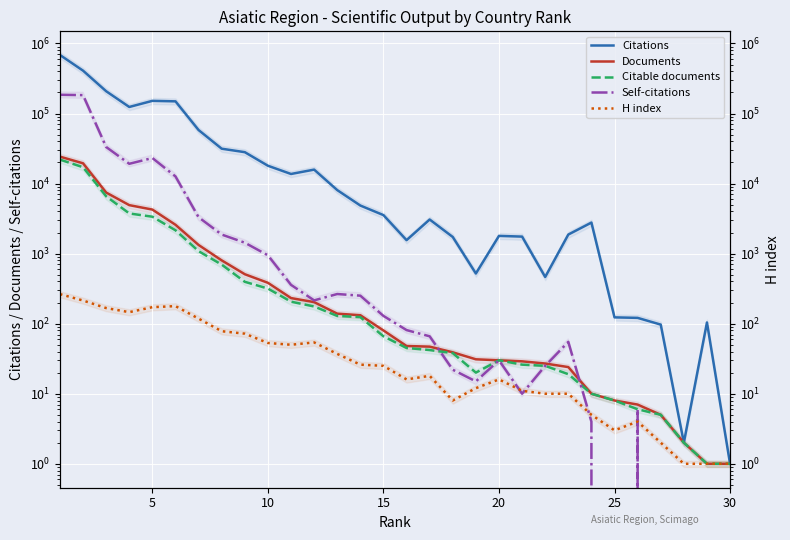

In Citations, how many points are lower than both neighbors (excluding endpoints)?

6